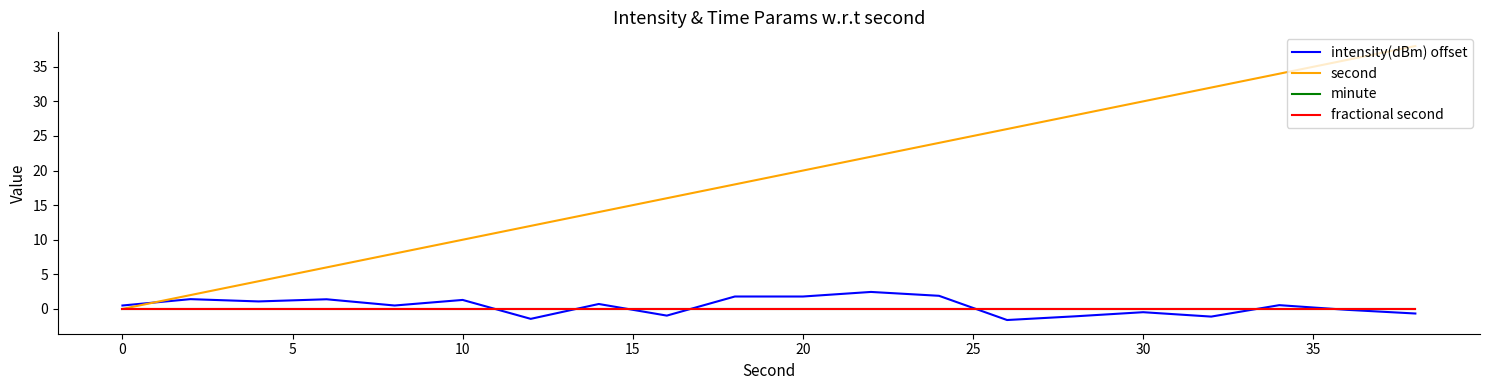

Does the chart have visible grid lines?

No